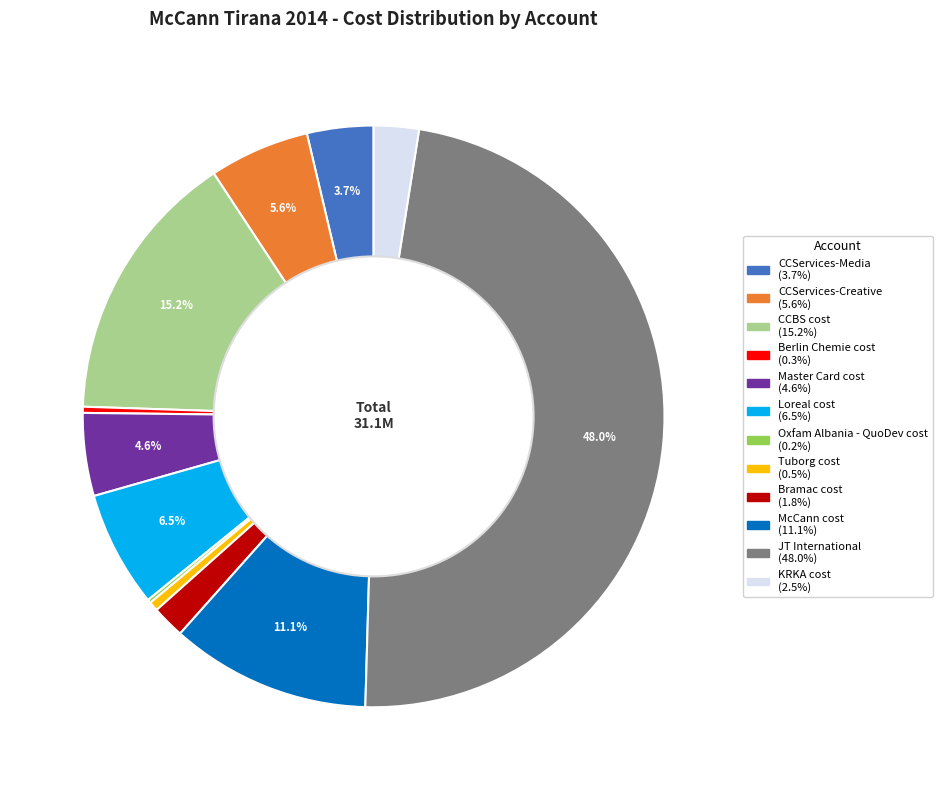

Which slice is the largest?

JT International